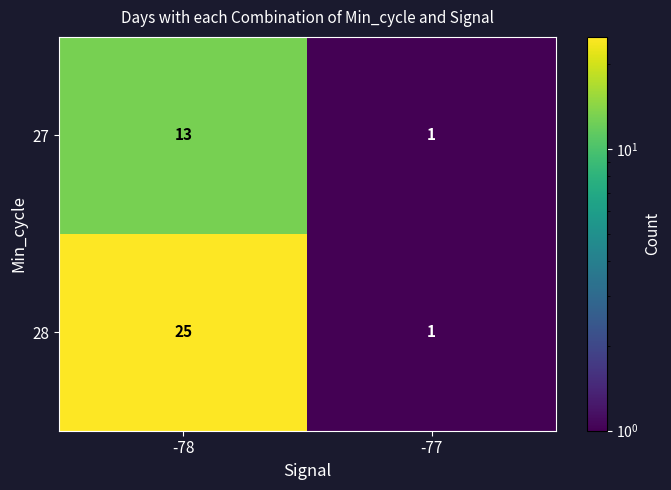

Which series has the largest total across all categories?

row_1